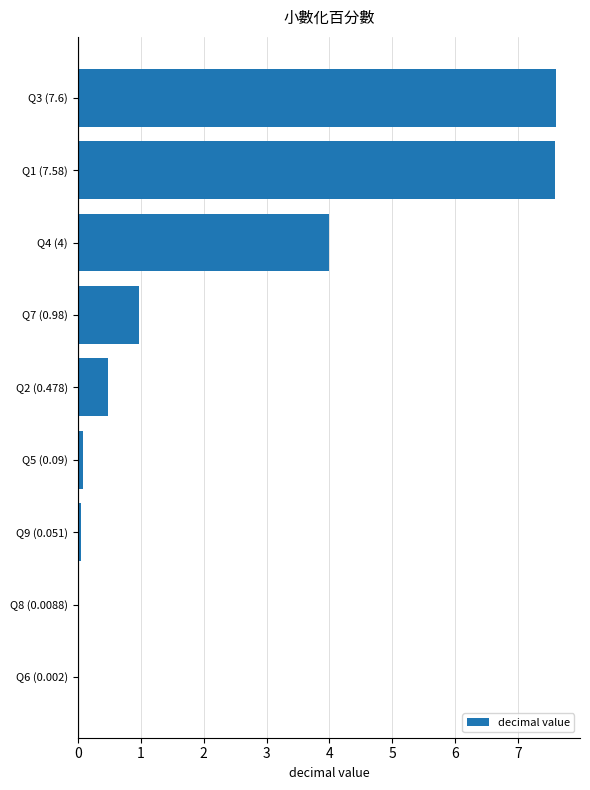

What is the greatest value displayed?

7.6